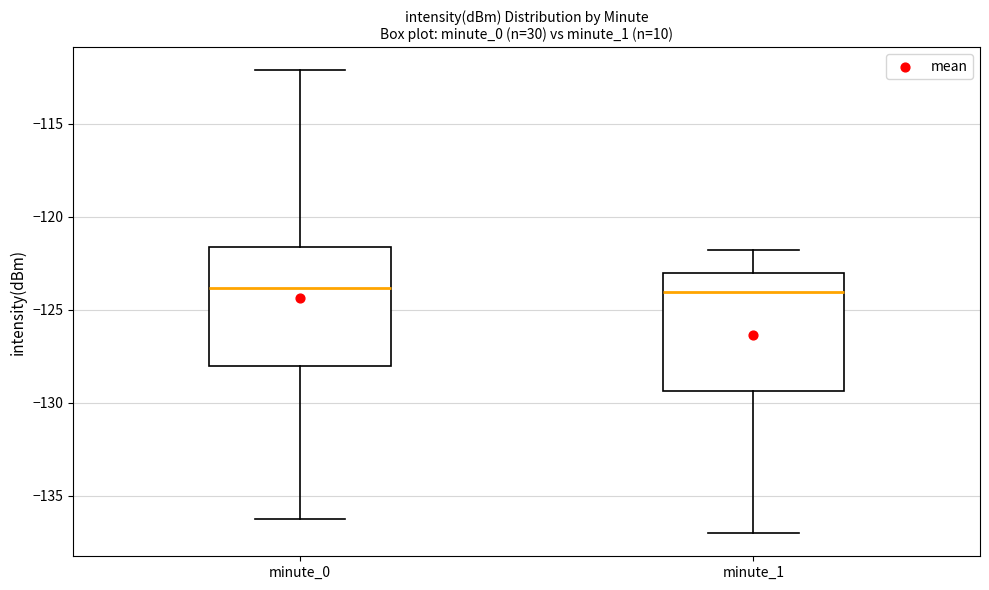

Reading left to right, transcribe this box plot: for each box, give where its median line is, the range the box spans, and where its two whiskers end, as read against the y-axis. The values are not printed on the chart, so give them approximately, as read against the axis.

minute_0: median -124.0, box -128.0 to -121.5, whiskers -136.0 to -112.0
minute_1: median -124.0, box -129.5 to -123.0, whiskers -137.0 to -122.0